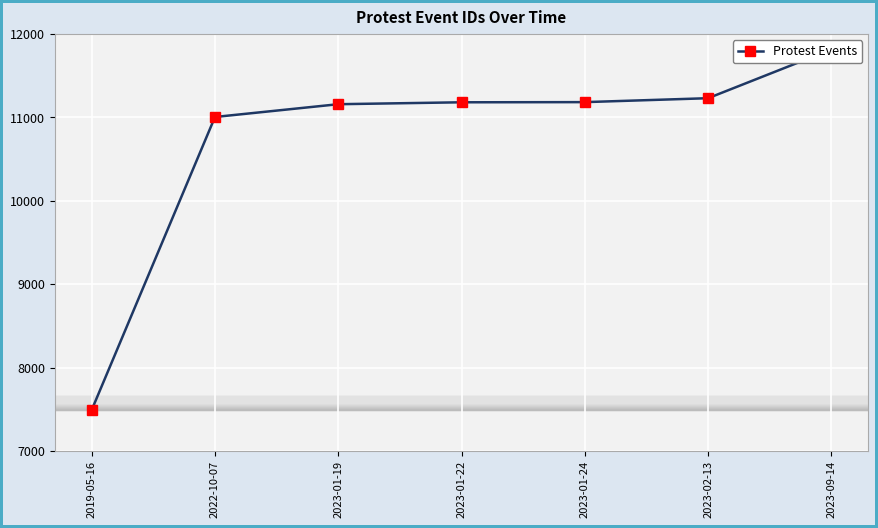

Reading left to right, extract all data points from this chart.

7492	11003	11156	11179	11181	11228	11812